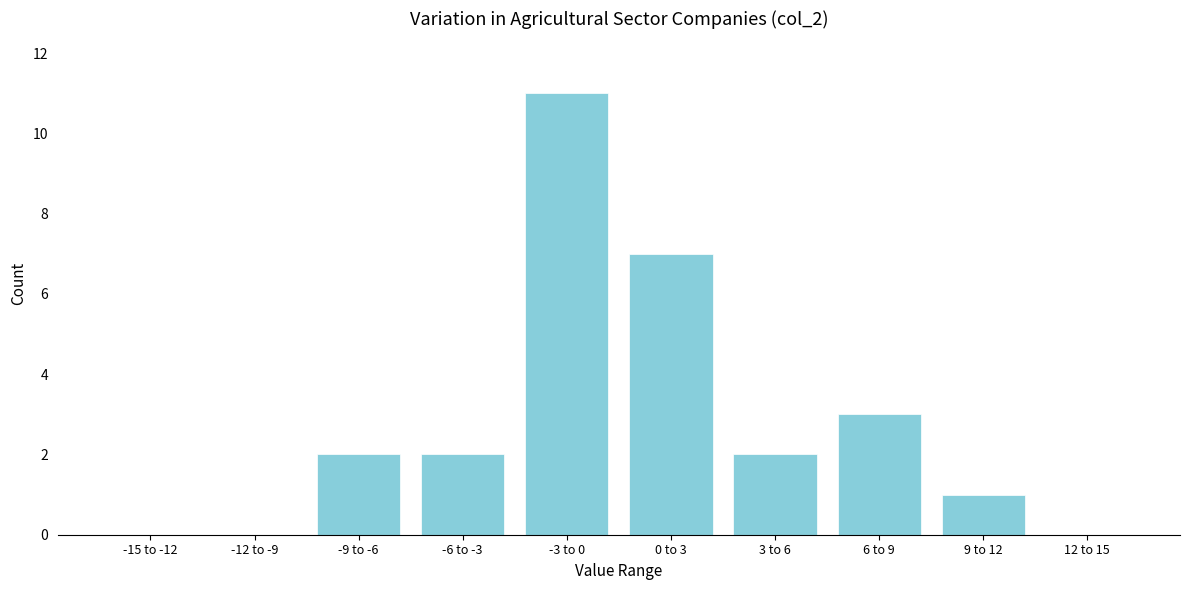

Reading left to right, transcribe all the data shown in this chart.

-15 to -12=0	-12 to -9=0	-9 to -6=2	-6 to -3=2	-3 to 0=11	0 to 3=7	3 to 6=2	6 to 9=3	9 to 12=1	12 to 15=0